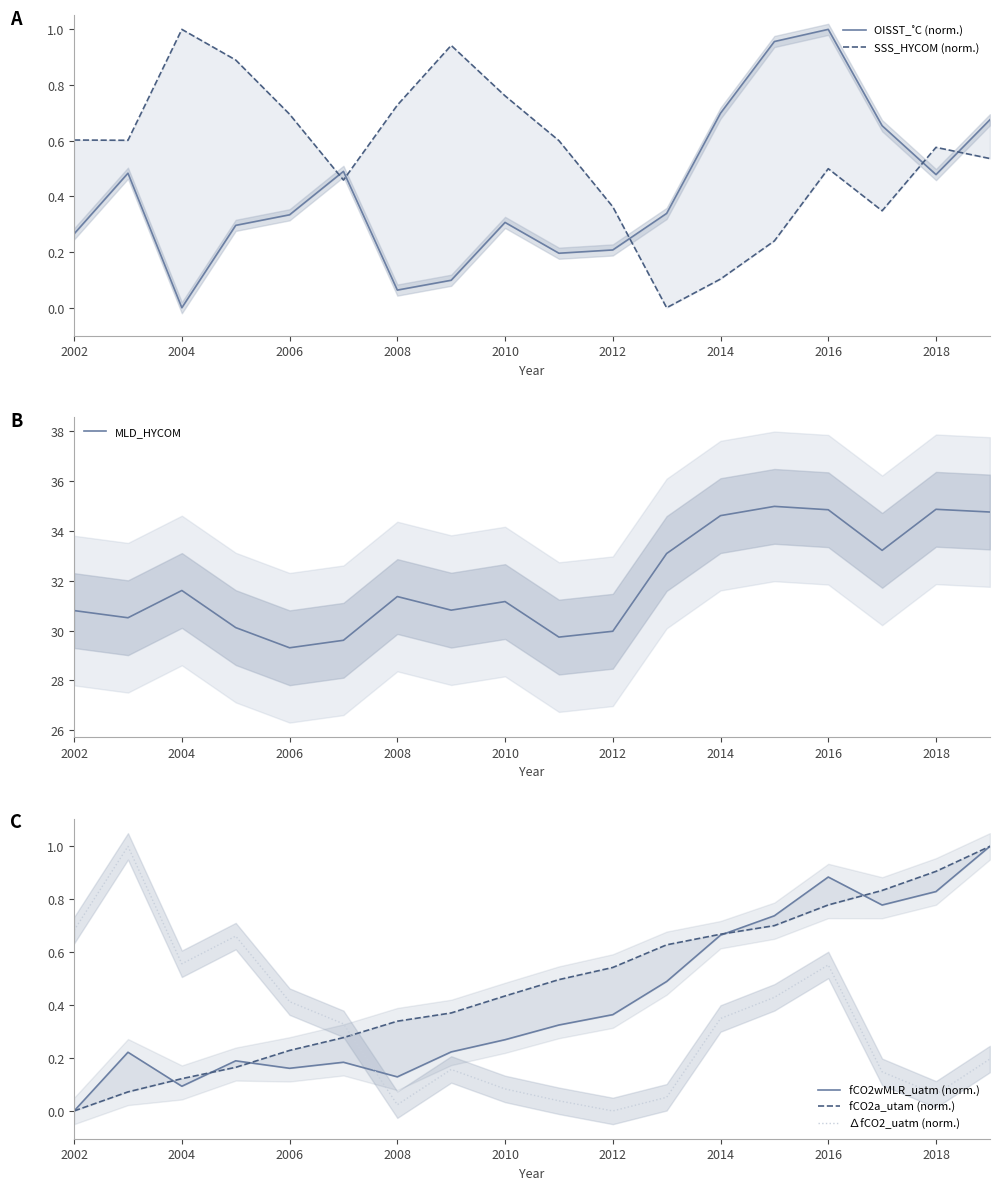

What is the difference between the maximum and second lowest values in the MLD_HYCOM series?

5.4